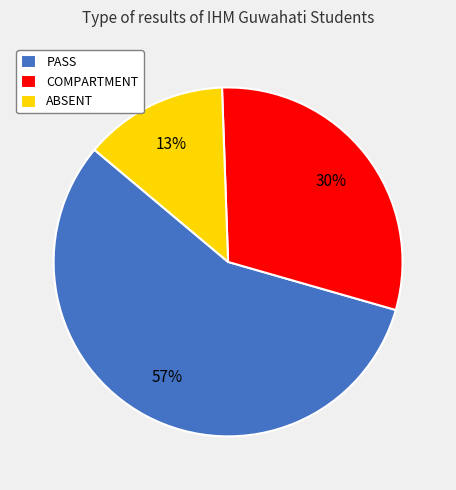

Rank the categories by value from lowest to highest.

ABSENT, COMPARTMENT, PASS